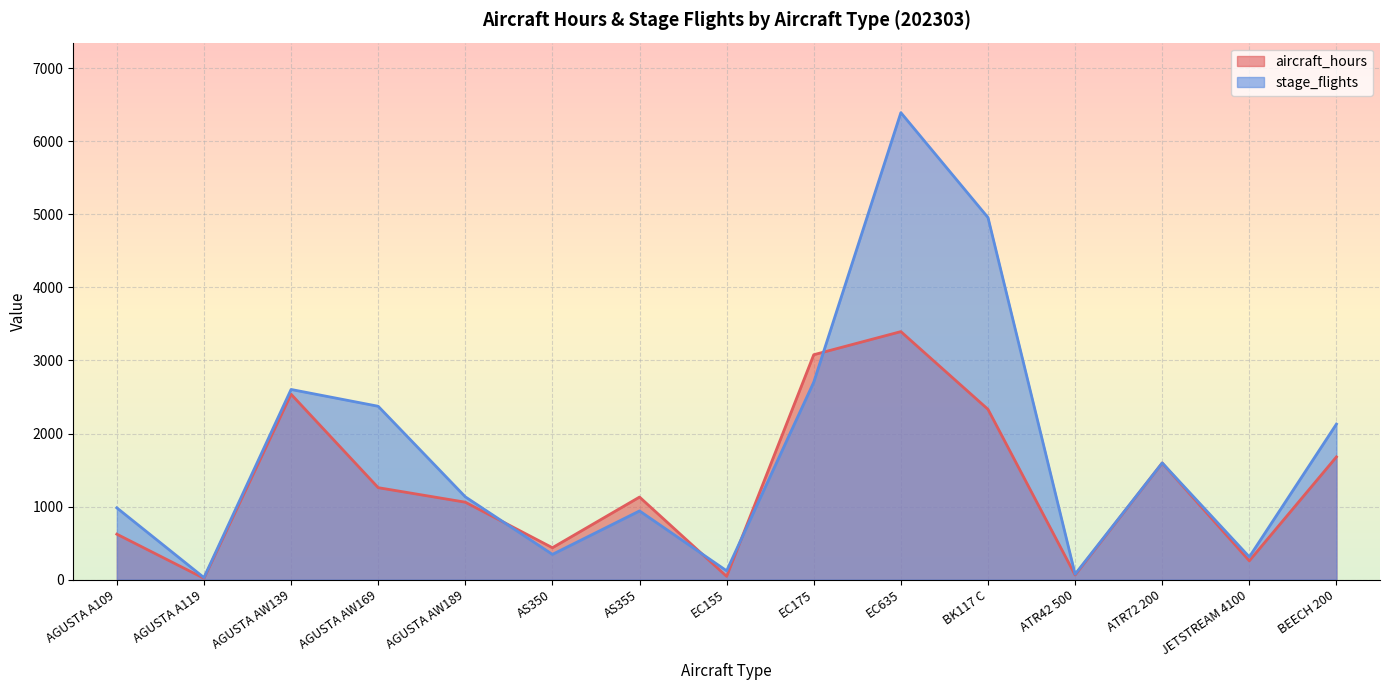

What is the difference between the highest and lowest values at AS350?

91.1